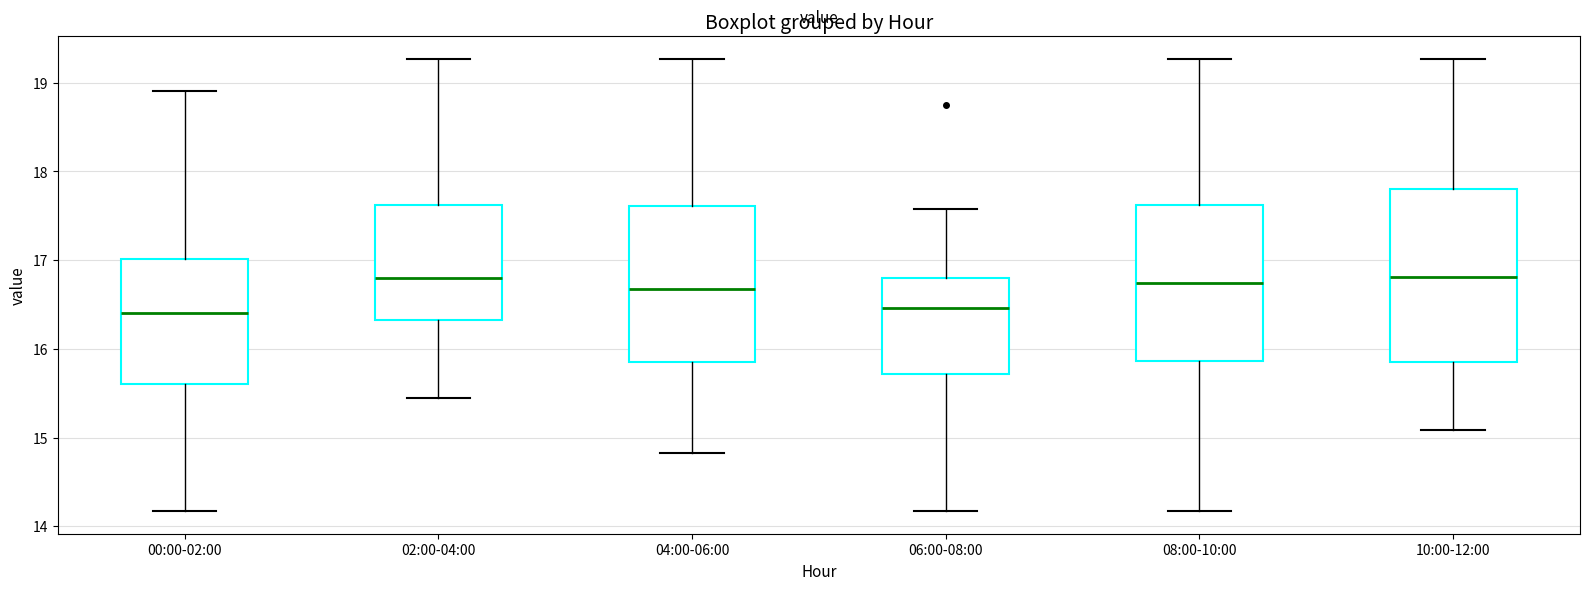

Where is the upper edge of the box for 02:00-04:00 on the y-axis? The values are not printed on the chart, so give them approximately, as read against the axis.

17.6